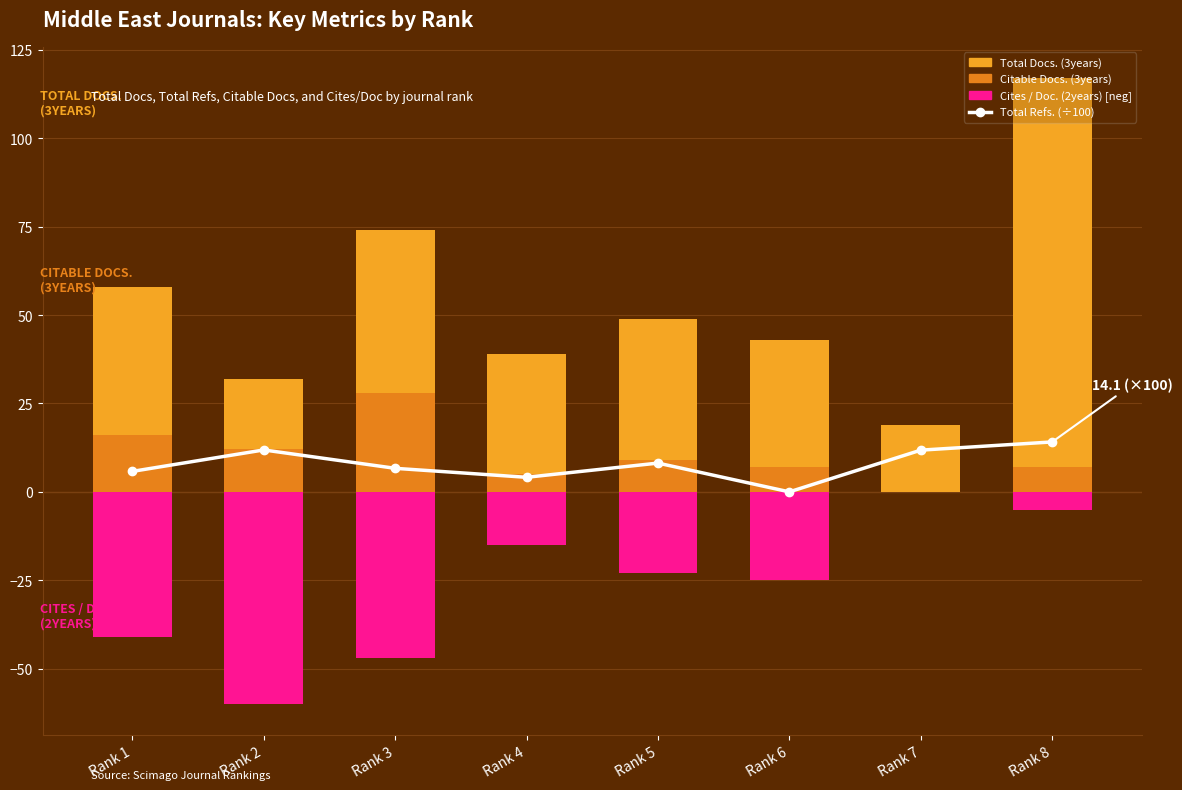

Is it true that Total Refs. (÷100) equals 5.5 at Rank 4?

False